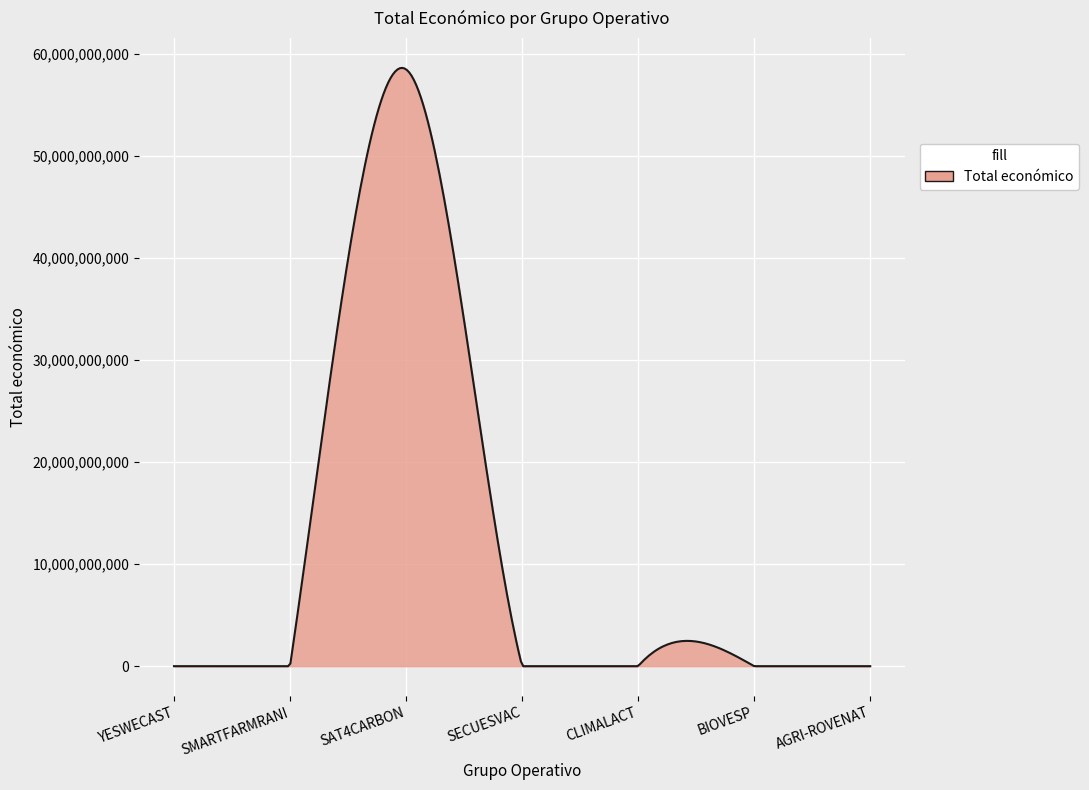

How many lines are shown in the chart?

1